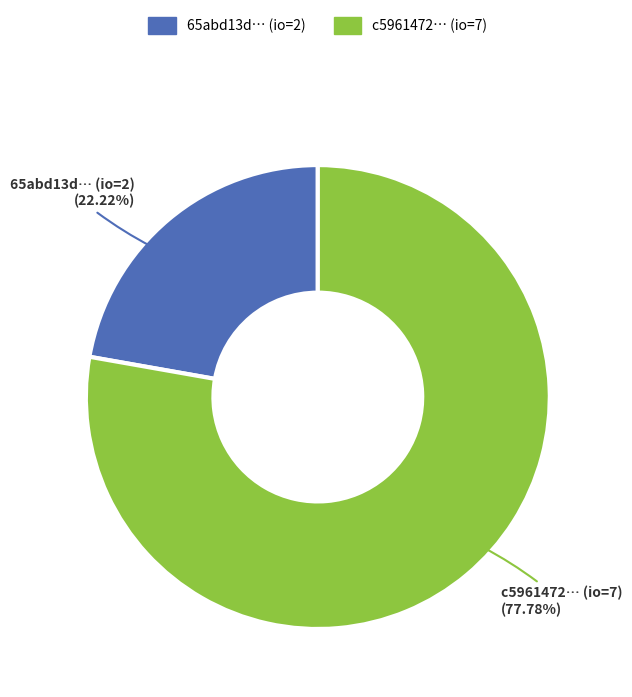

How many segments does this pie chart have?

2